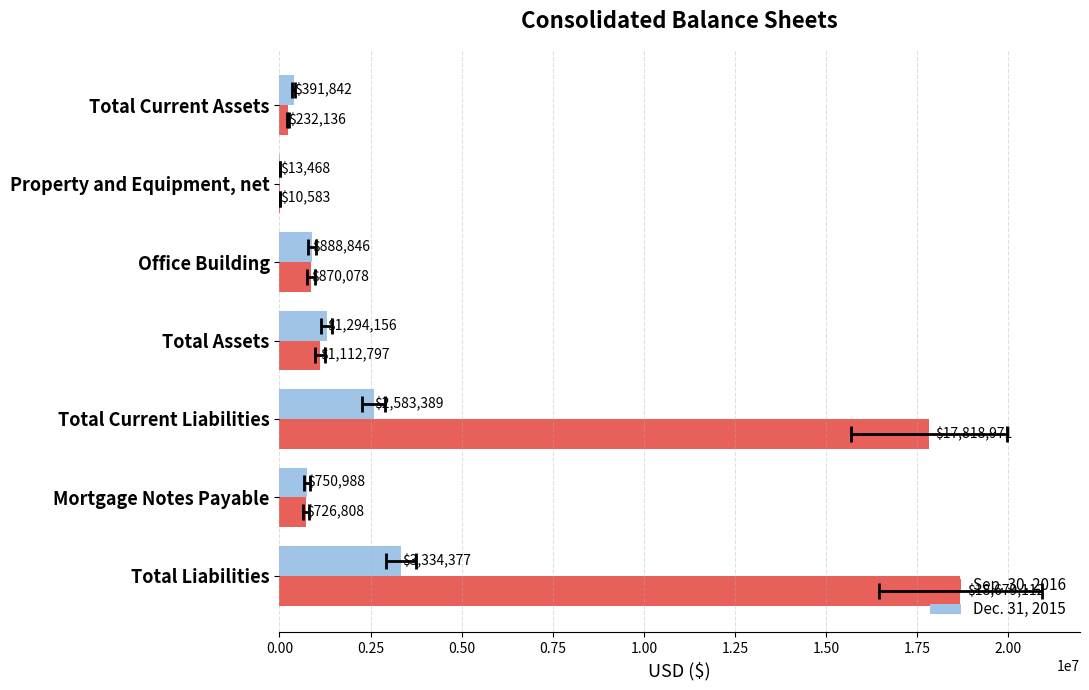

True or false: Sep. 30, 2016 has a value of 4266 at Property and Equipment, net.

False